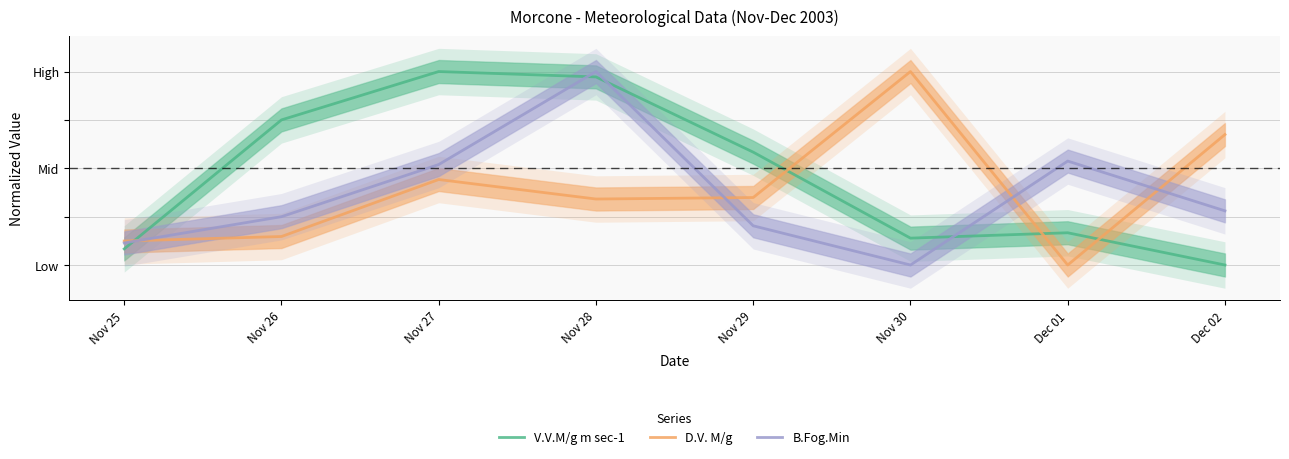

True or false: B.Fog.Min has a value of 0.5 at Dec 02.

False